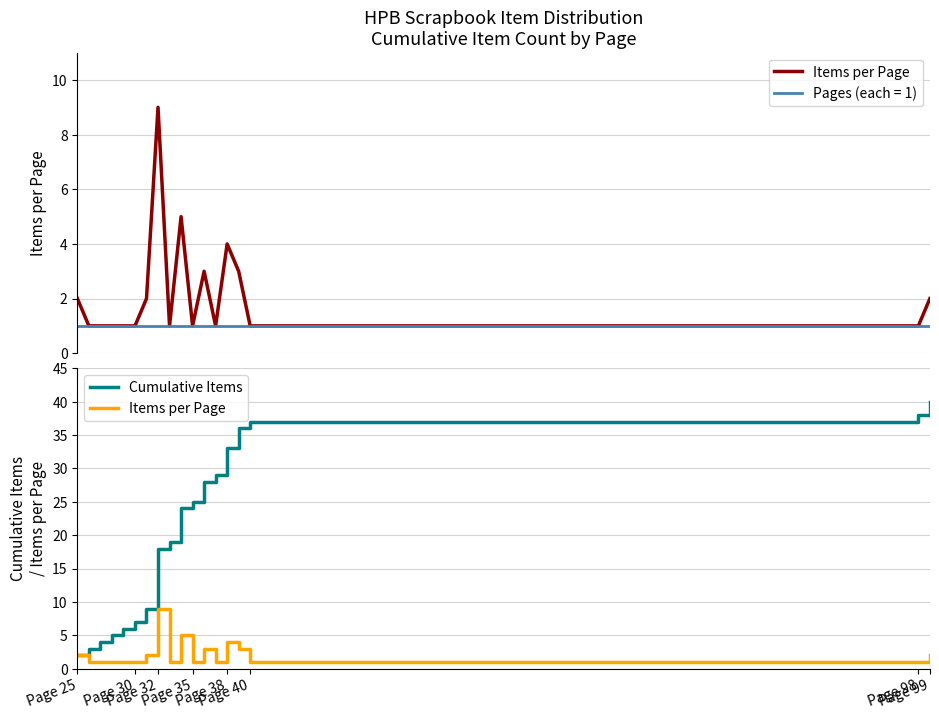

What is the maximum value shown in the chart?

40